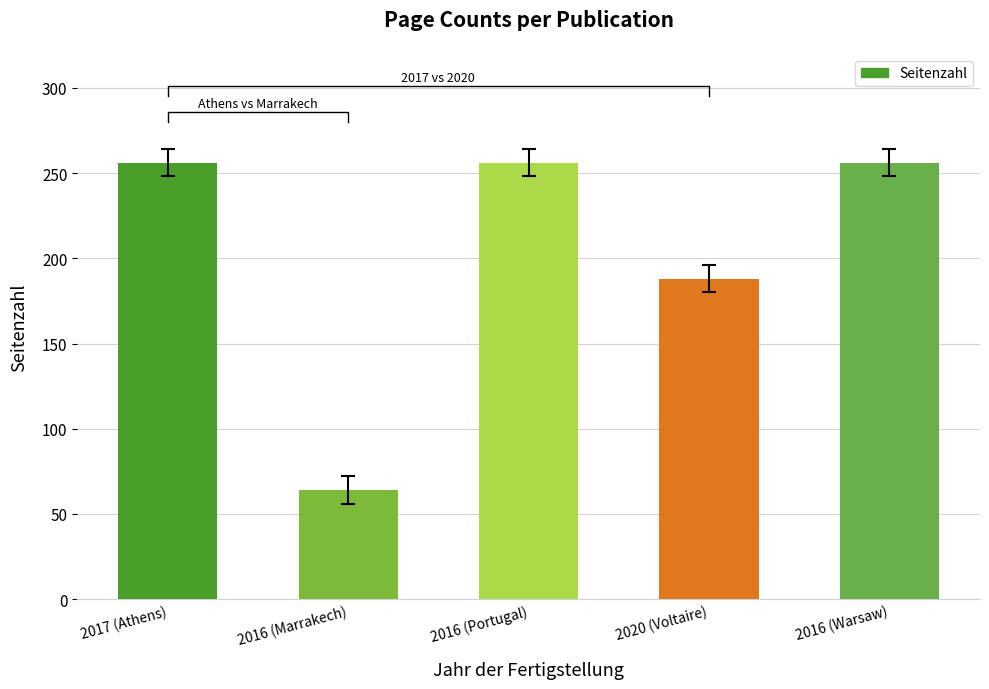

What is the approximate value at 2016 (Marrakech)?

64